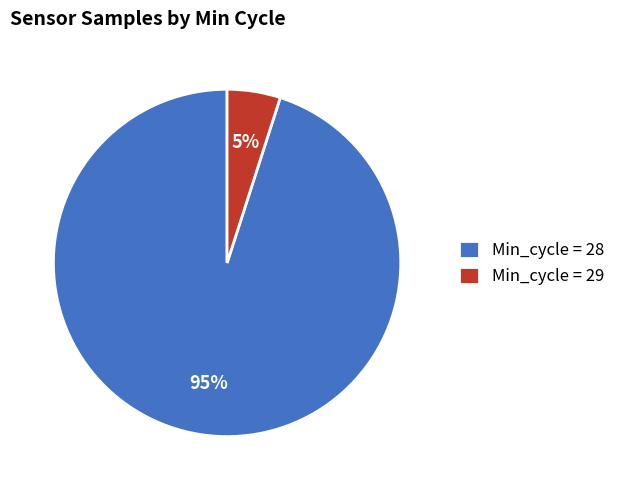

Which has a higher value, Min_cycle = 28 or Min_cycle = 29?

Min_cycle = 28